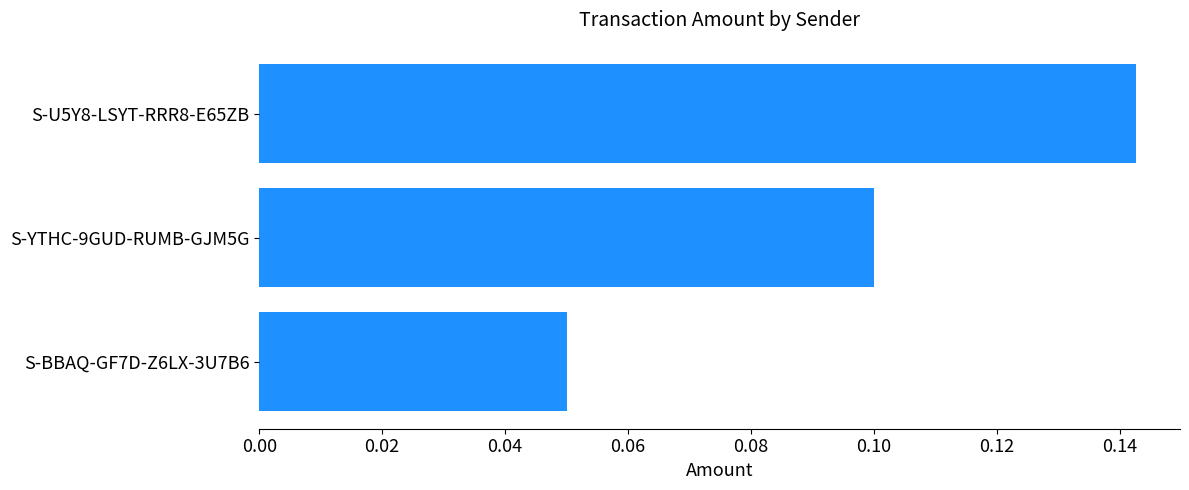

Are the bars horizontal?

Yes